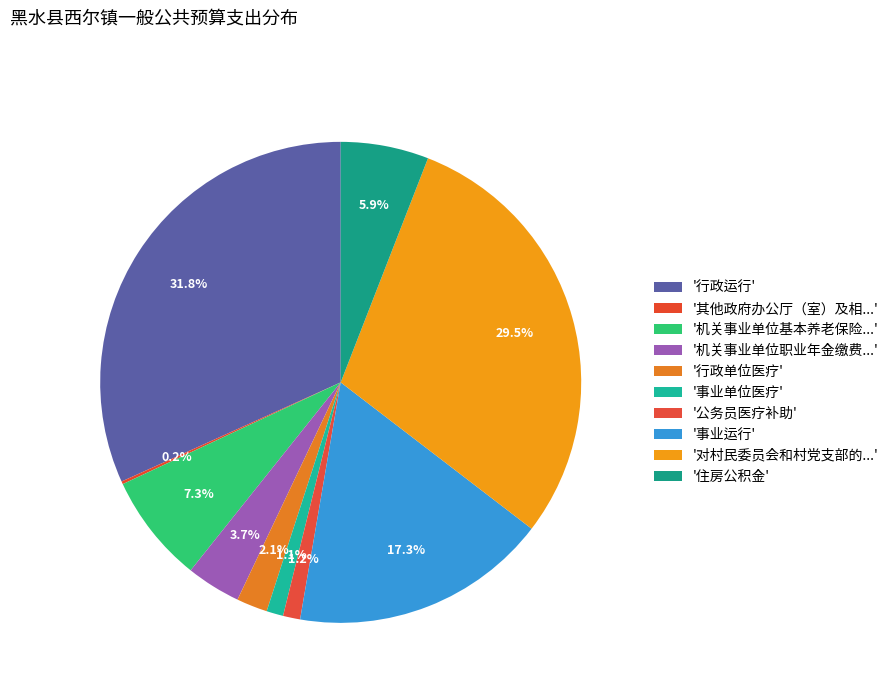

Rank the categories by value from lowest to highest.

其他政府办公厅（室）及相关机构事务支出, 事业单位医疗, 公务员医疗补助, 行政单位医疗, 机关事业单位职业年金缴费支出, 住房公积金, 机关事业单位基本养老保险缴费支出, 事业运行, 对村民委员会和村党支部的补助, 行政运行